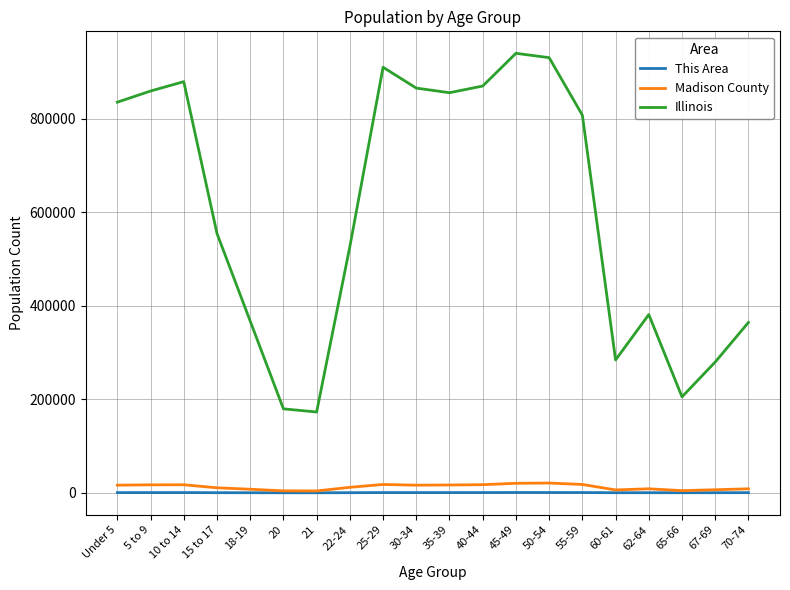

What is the total value across all series at 60-61?

290529